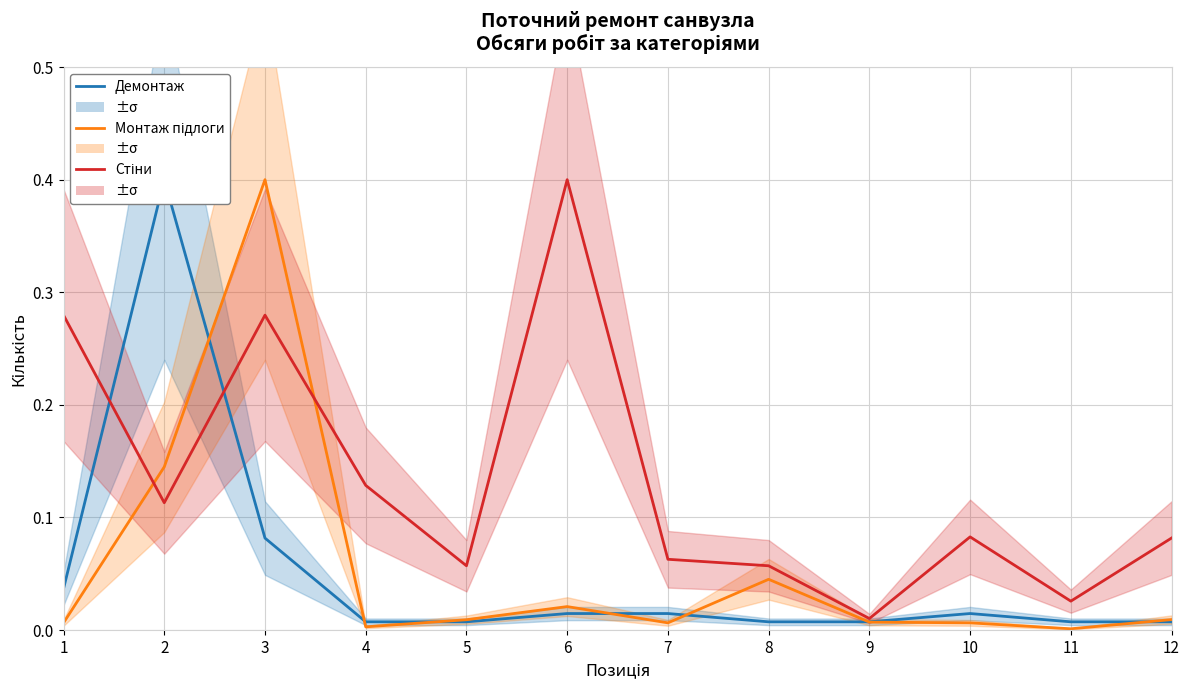

What are all the series names shown in the legend?

Демонтаж, Монтаж підлоги, Стіни